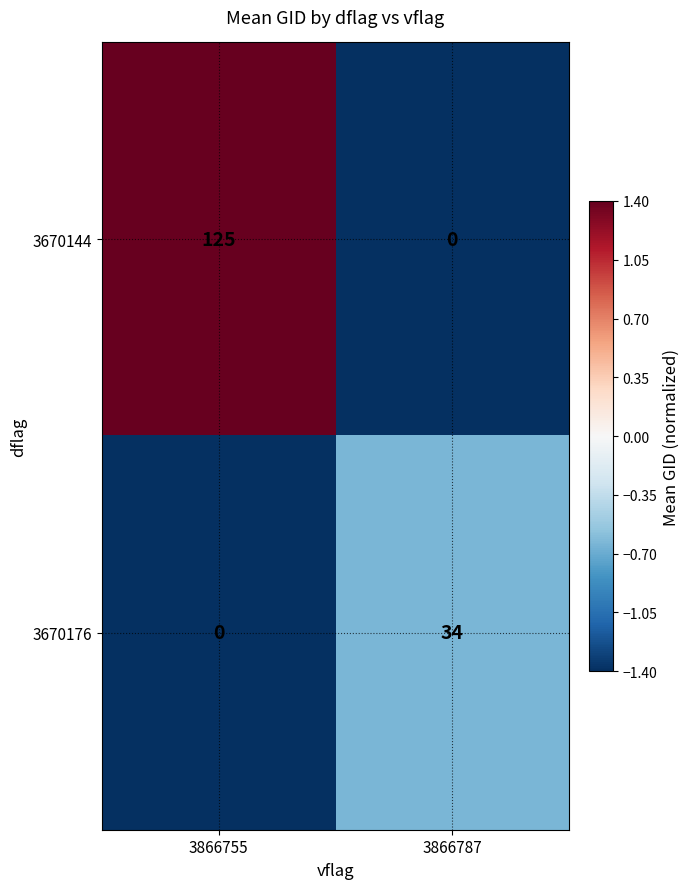

Which series has the largest total across all categories?

3670144